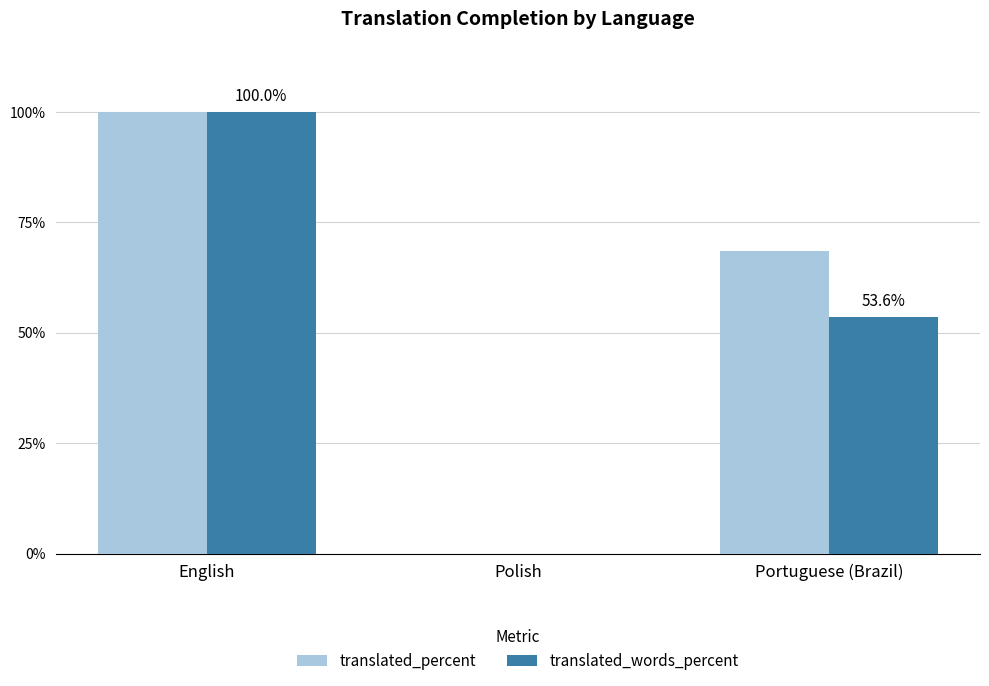

What are all the series names shown in the legend?

translated_percent, translated_words_percent